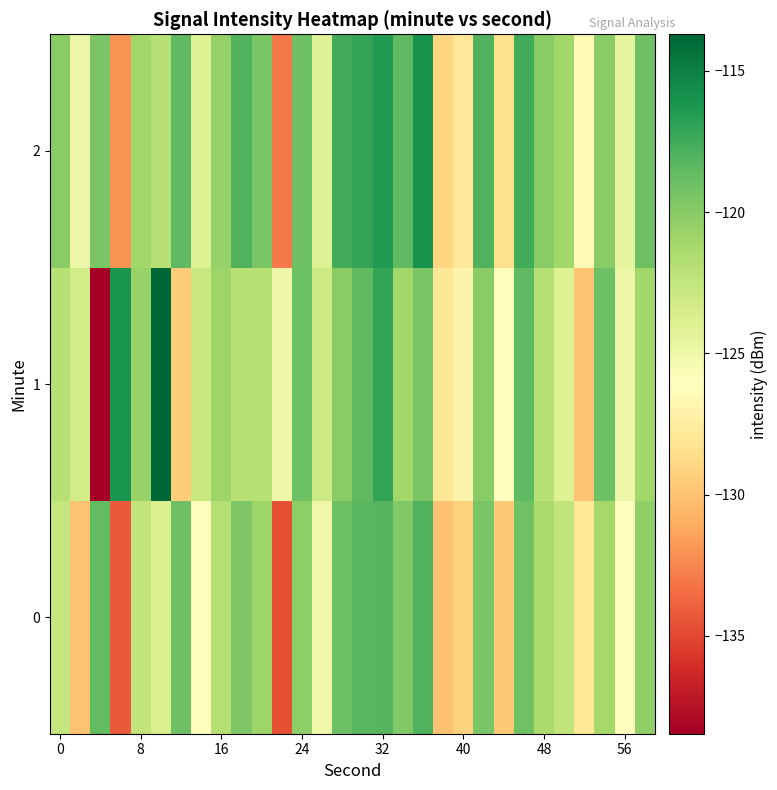

Which series has the largest range (max minus min)?

1